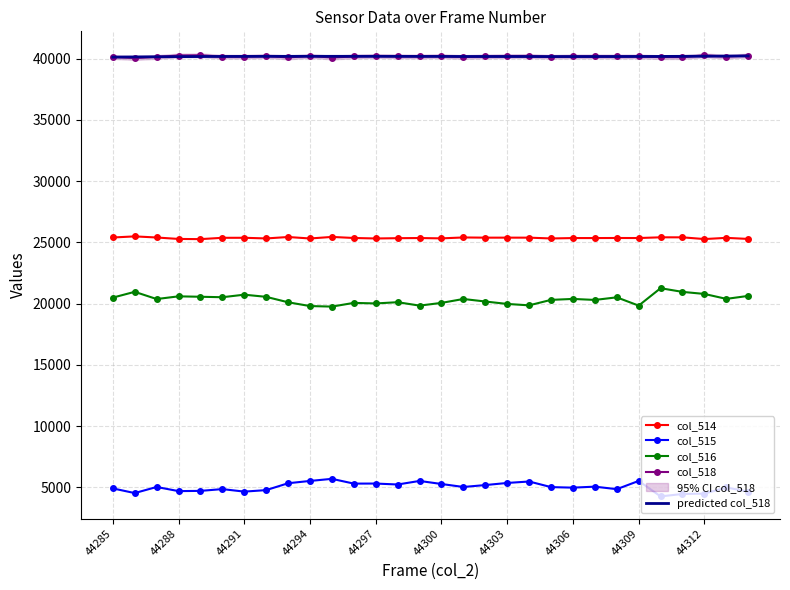

How many data points in col_514 are less than 25357?

15